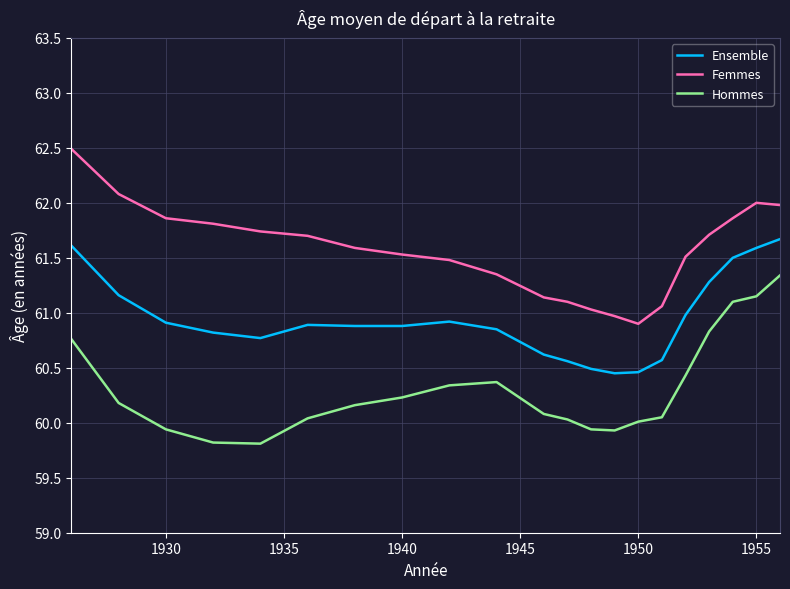

True or false: Femmes and Hommes intersect in this chart.

False